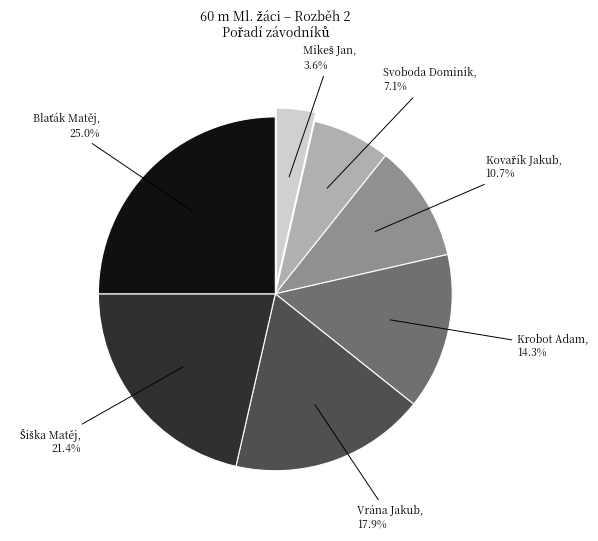

Combined, do Vrána Jakub and Krobot Adam account for over 50%?

No